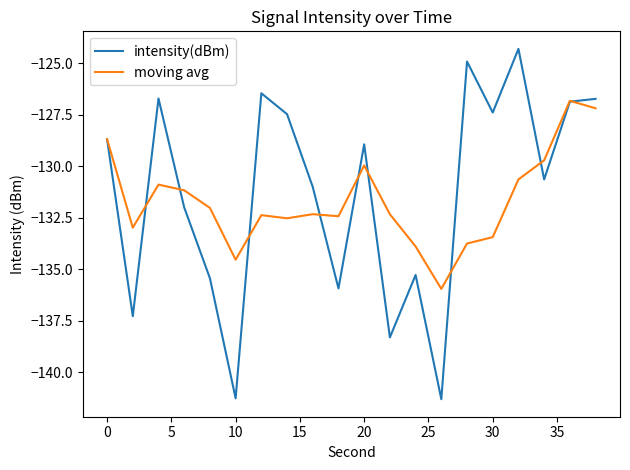

What is the lowest value of the intensity(dBm) series?

-141.3